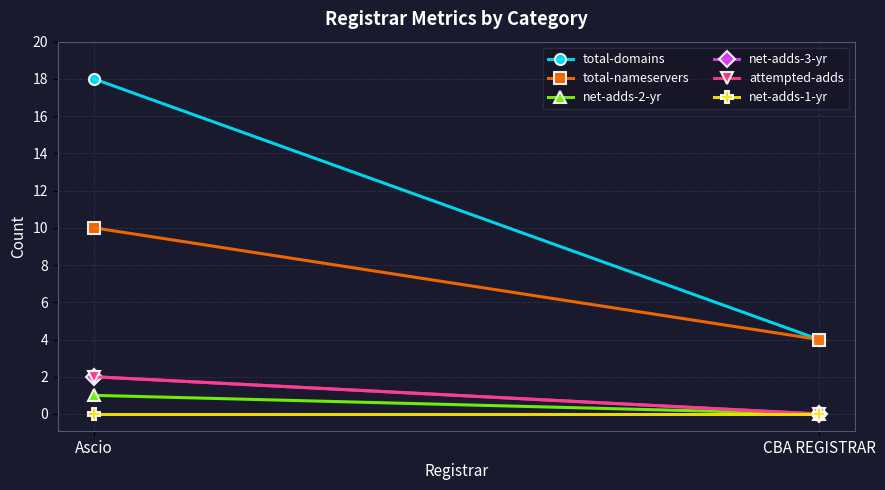

What is the sum of the attempted-adds values at CBA REGISTRAR and Ascio?

2